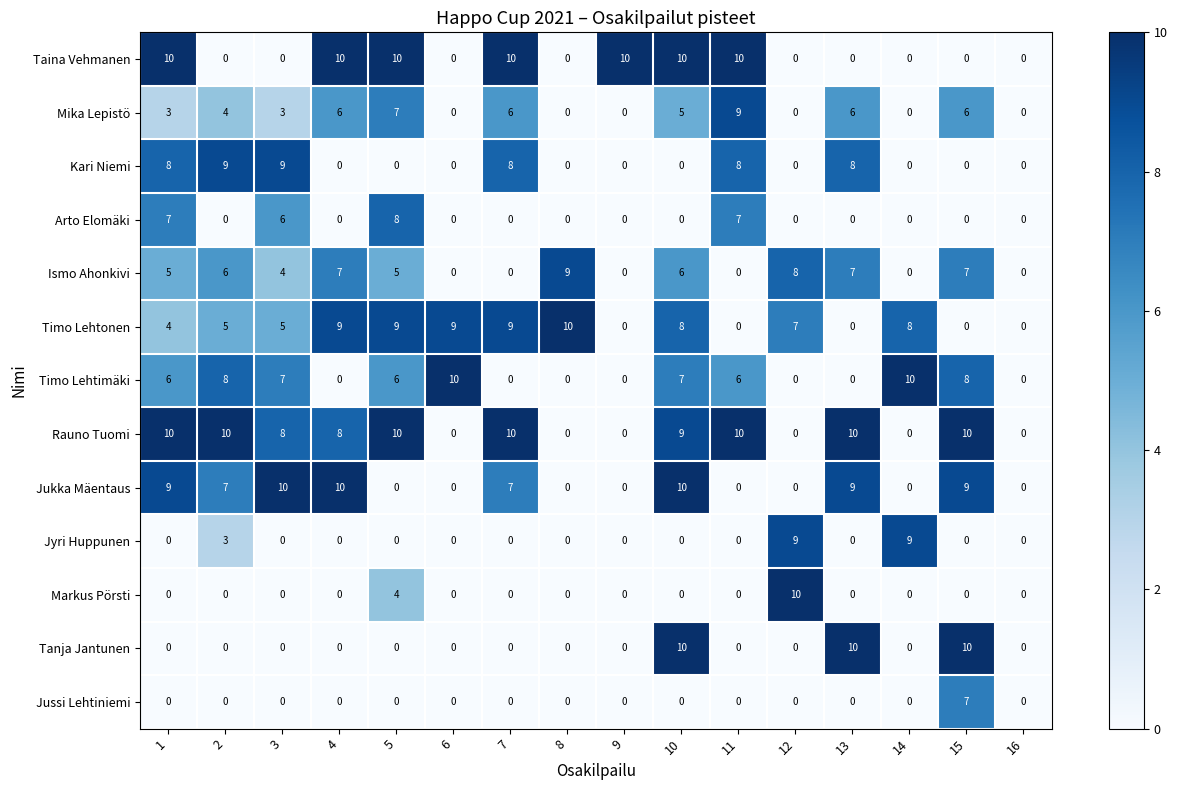

True or false: Mika Lepistö has a value of 9 at 11.

True